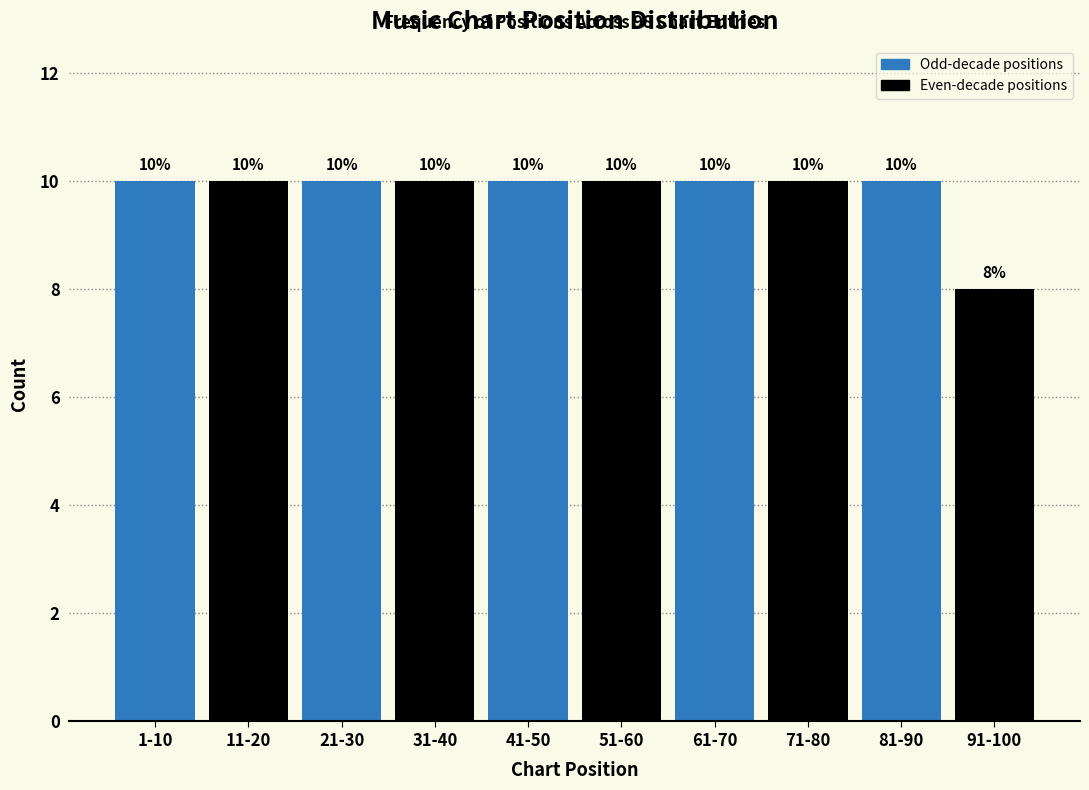

Reading right to left, extract all data points from this chart.

8	10	10	10	10	10	10	10	10	10